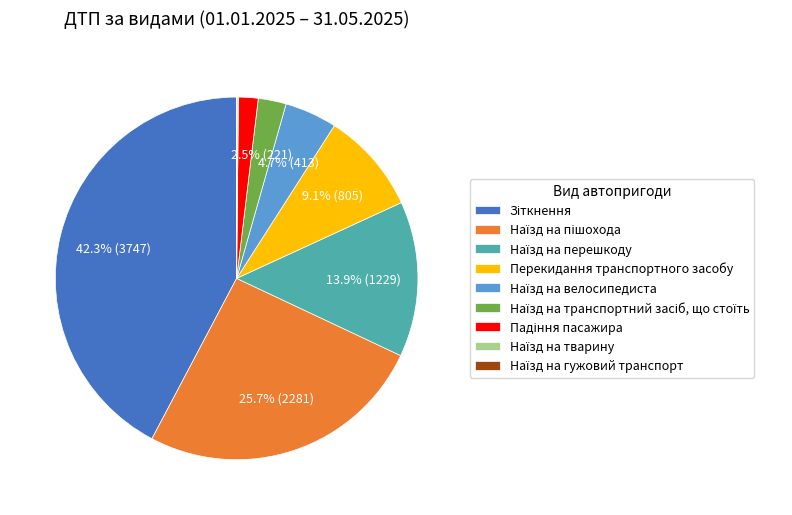

Is there any slice that represents more than half of the pie?

No